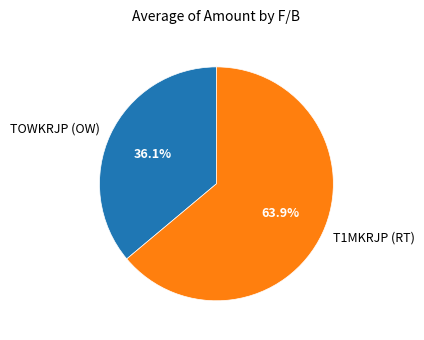

What is the smallest slice in the pie chart?

TOWKRJP (OW)